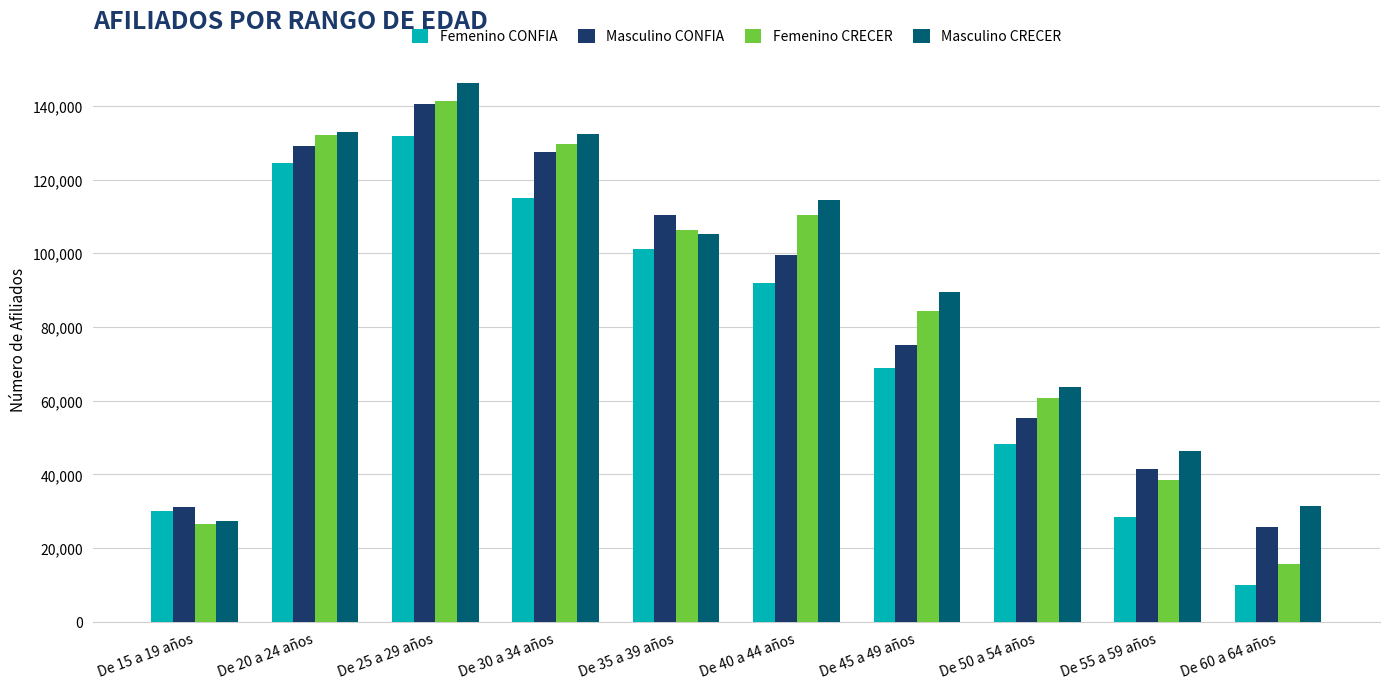

At De 50 a 54 años, list the series in order from smallest to largest.

Femenino CONFIA, Masculino CONFIA, Femenino CRECER, Masculino CRECER